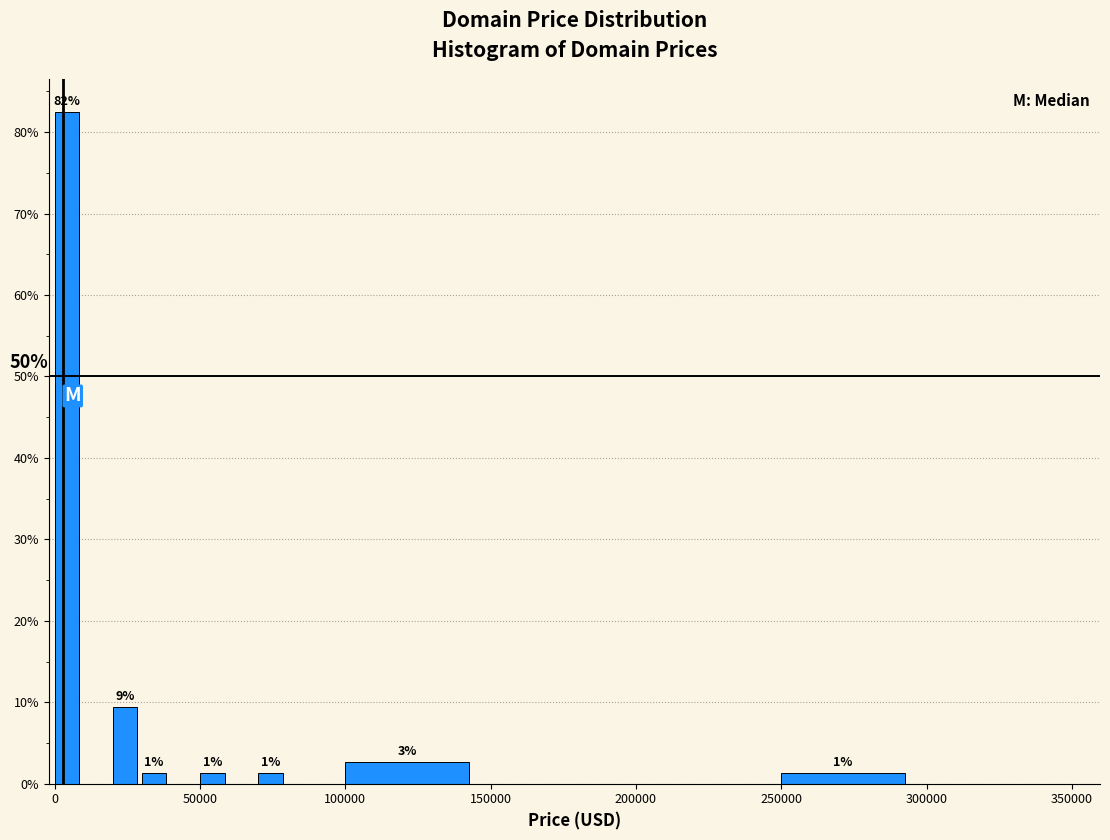

Around what value on the x-axis is the tallest bar? Give the approximate position of its centre, as read against the axis.

5000